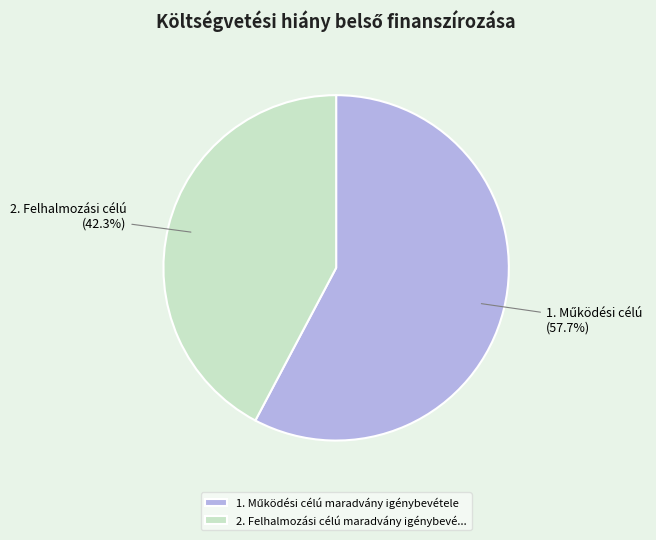

What is the smallest slice in the pie chart?

2. Felhalmozási célú maradvány igénybevé...